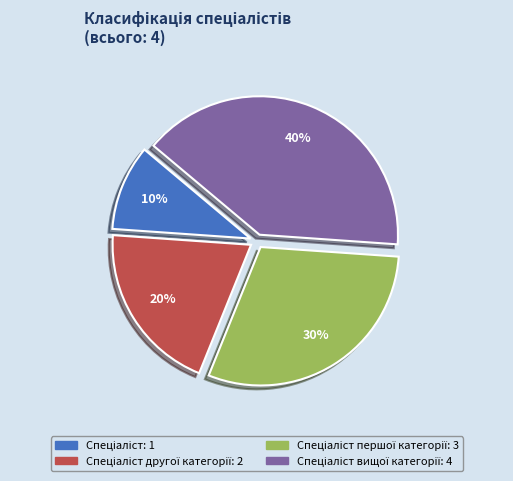

To the nearest percent, what is the average slice percentage?

25%